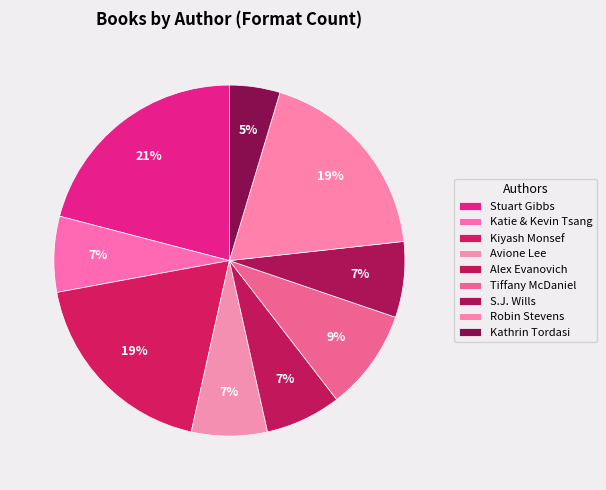

How many segments does this pie chart have?

9